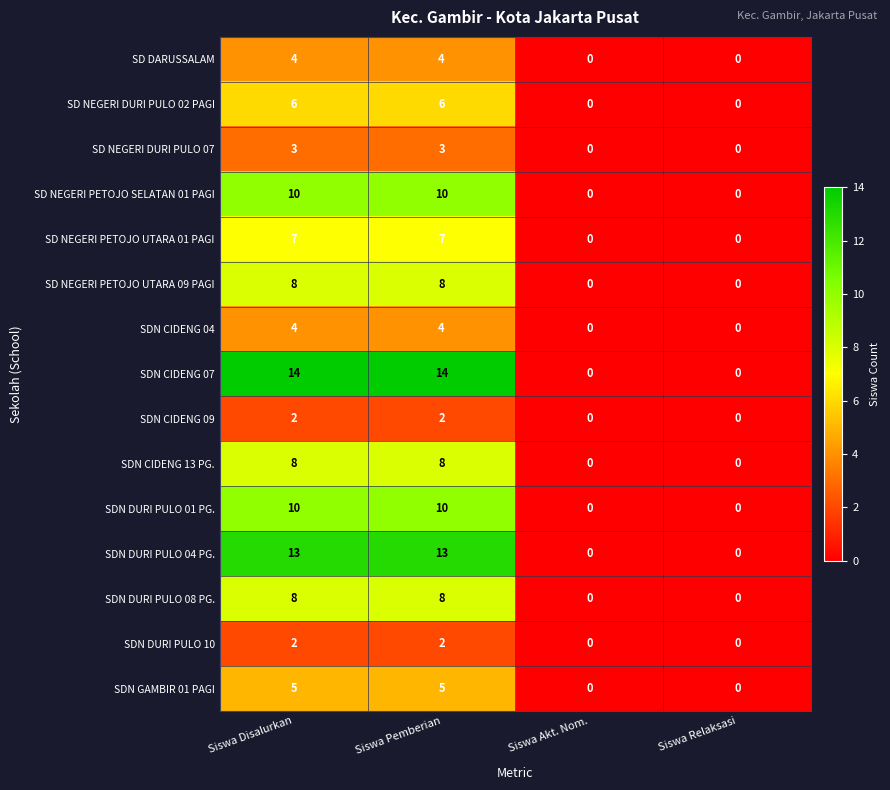

What is the maximum value shown in the chart?

14